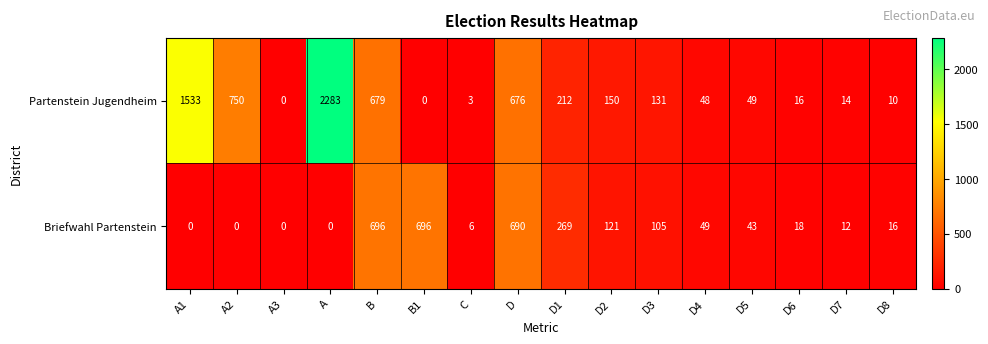

The value of Partenstein Jugendheim at B is 258. True or false?

False